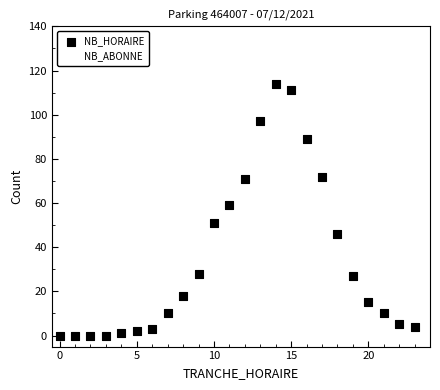

Which series has the largest Y range (max minus min)?

NB_ABONNE